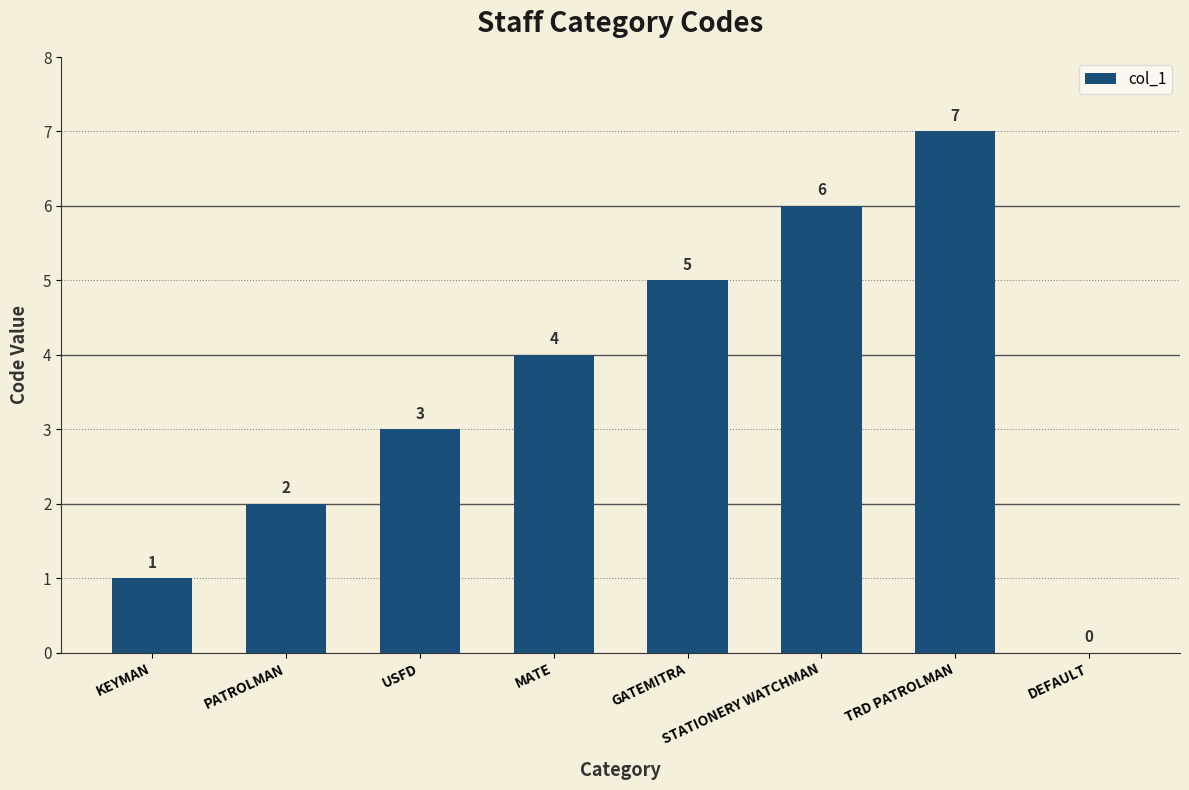

Reading left to right, transcribe all the data shown in this chart.

KEYMAN=1	PATROLMAN=2	USFD=3	MATE=4	GATEMITRA=5	STATIONERY WATCHMAN=6	TRD PATROLMAN=7	DEFAULT=0